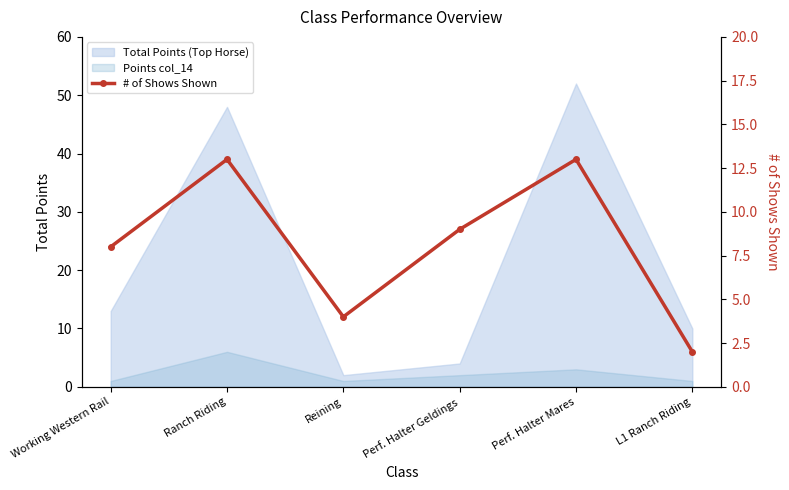

What position from the left is Reining?

3